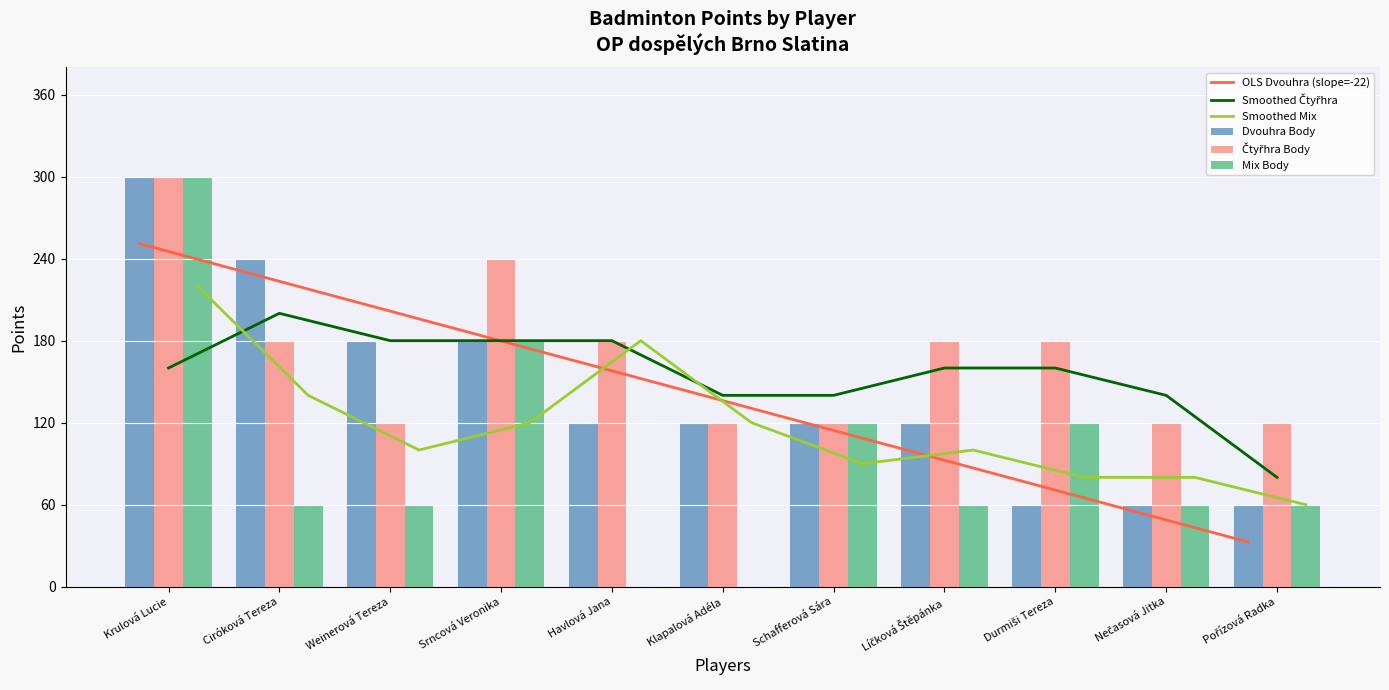

What is the sum of the Smoothed Mix values at Srncová Veronika and Nečasová Jitka?

200.0